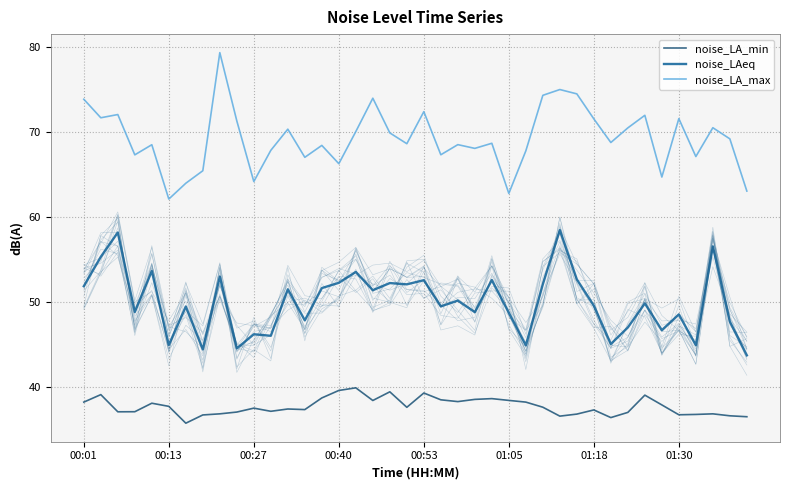

Where does the noise_LAeq series first go above 49?

00:01